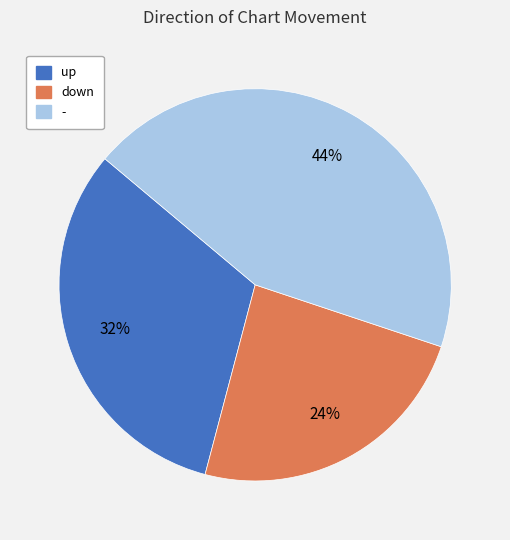

Rank the categories by value from lowest to highest.

down, up, -